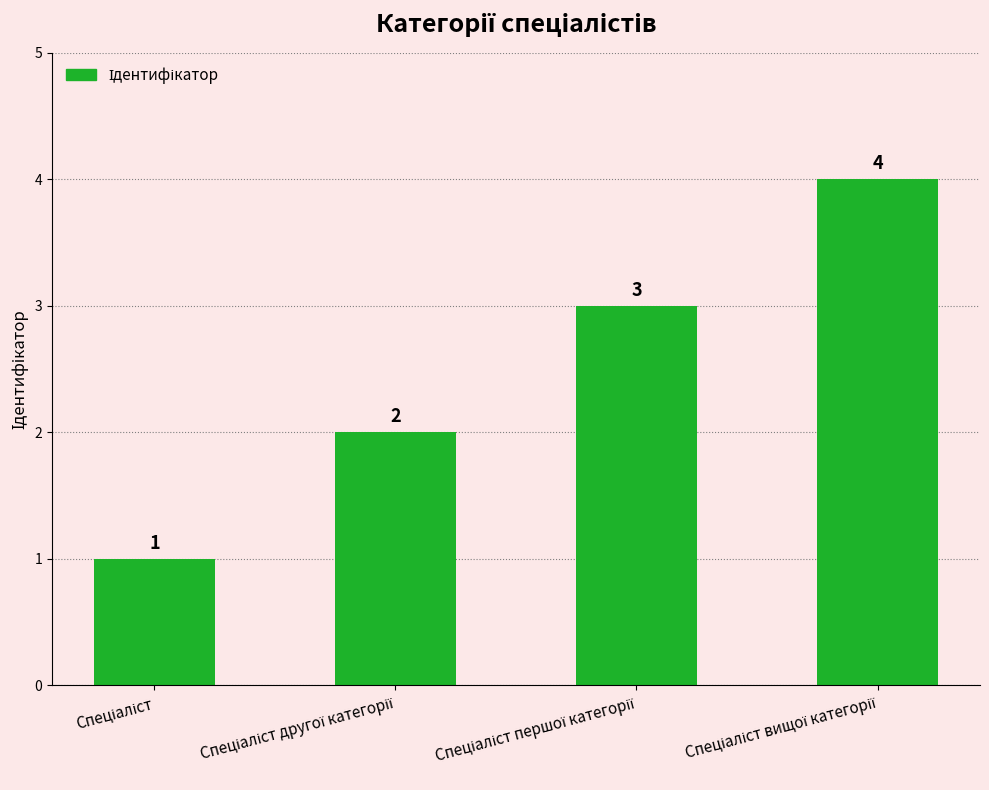

Reading left to right, list all the values displayed in this chart.

1	2	3	4